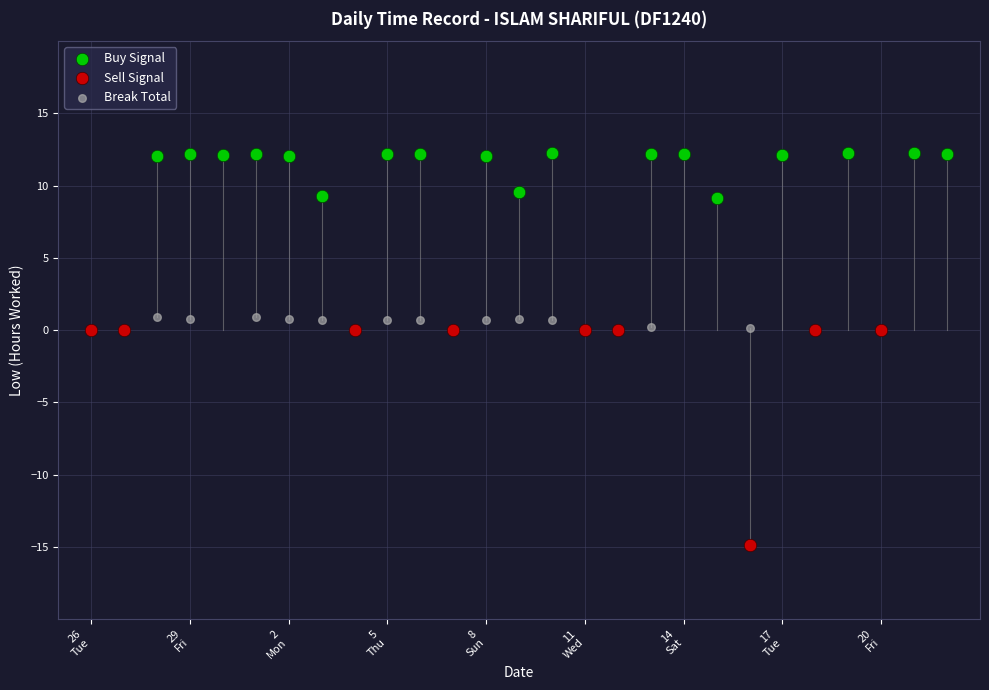

Which series reaches the minimum Y coordinate?

Sell Signal